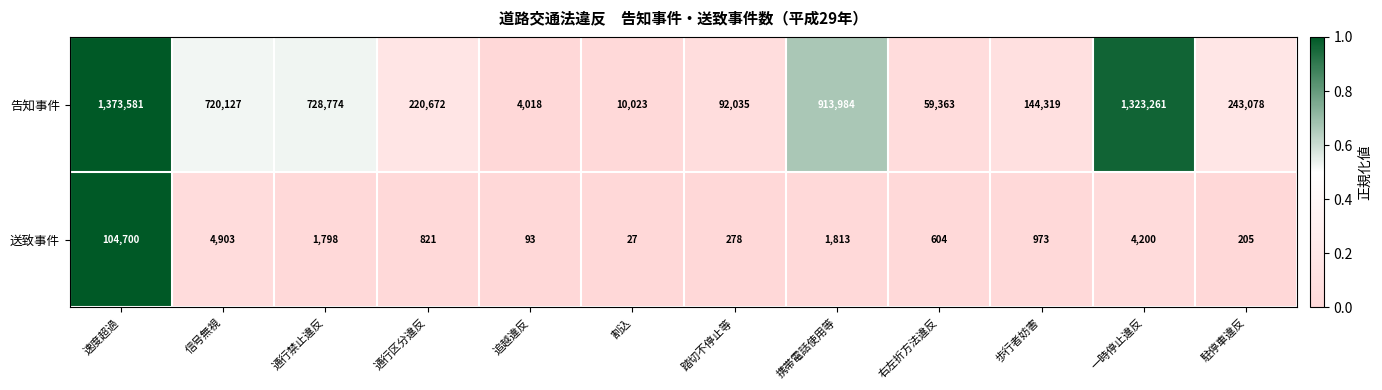

Reading left to right, transcribe all the data shown in this chart.

告知事件: 1373581	720127	728774	220672	4018	10023	92035	913984	59363	144319	1323261	243078
送致事件: 104700	4903	1798	821	93	27	278	1813	604	973	4200	205